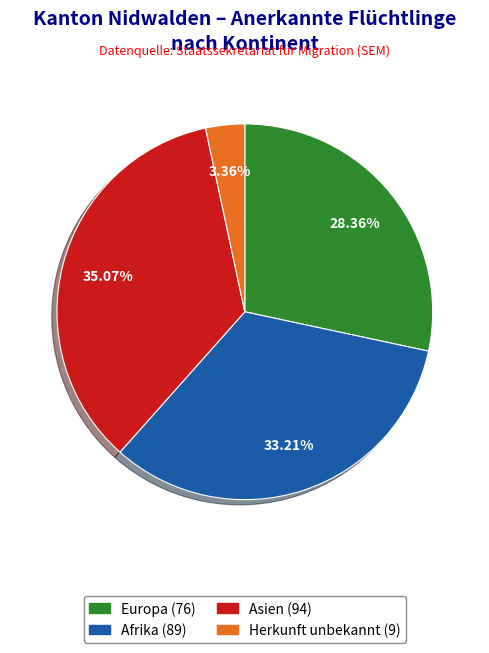

Is there a majority slice in this chart?

No